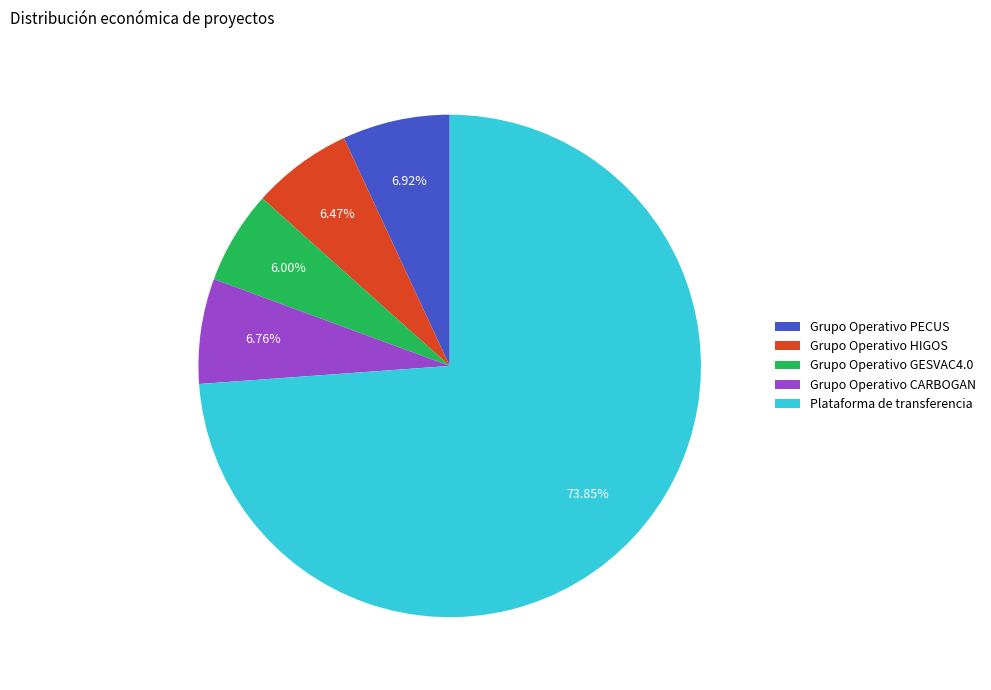

To the nearest percent, what is the combined percentage of Grupo Operativo CARBOGAN and Grupo Operativo HIGOS?

13%